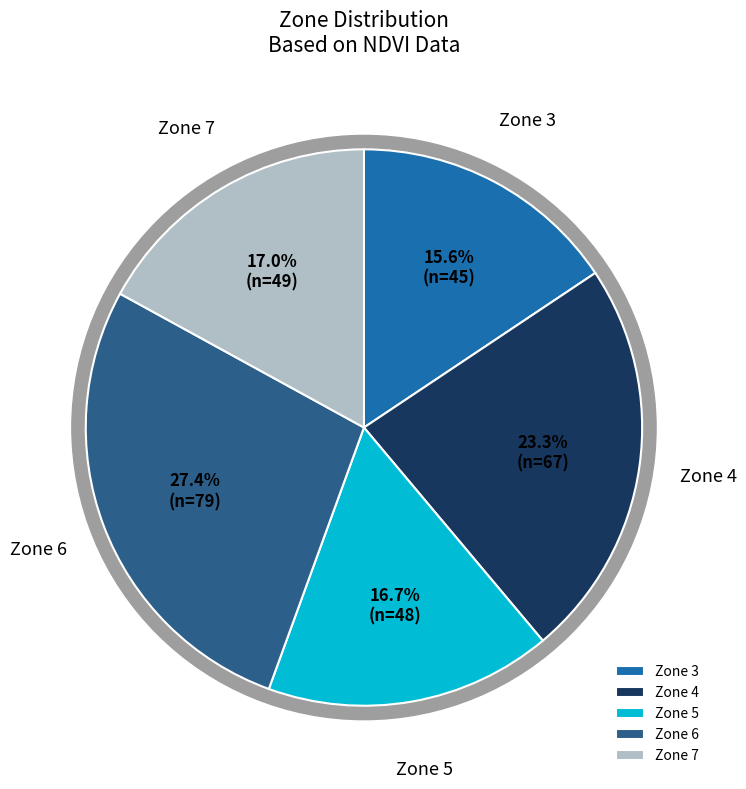

True or false: 3 accounts for 16% of the total.

True